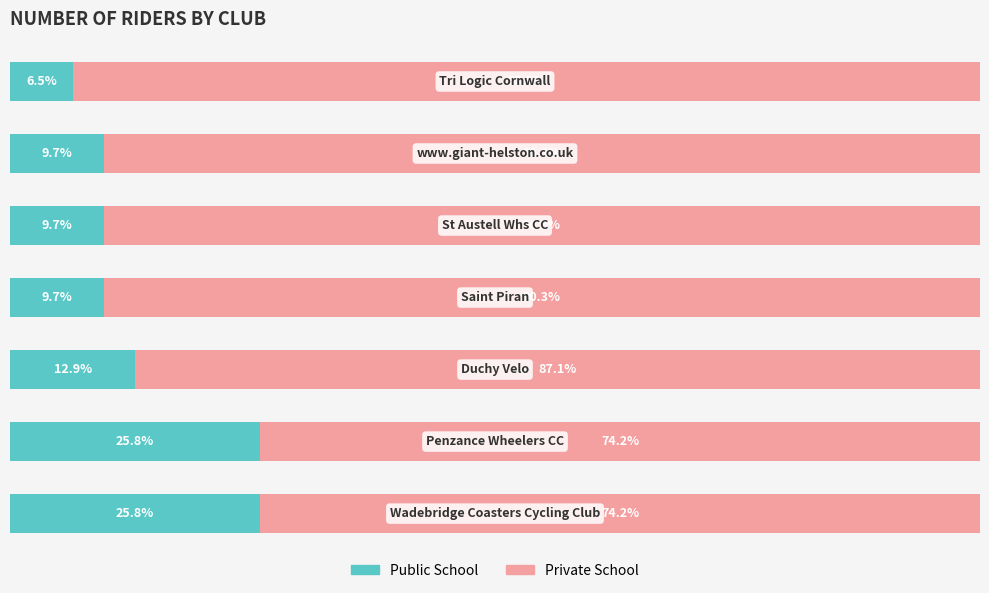

What are all the series names shown in the legend?

Public School, Private School